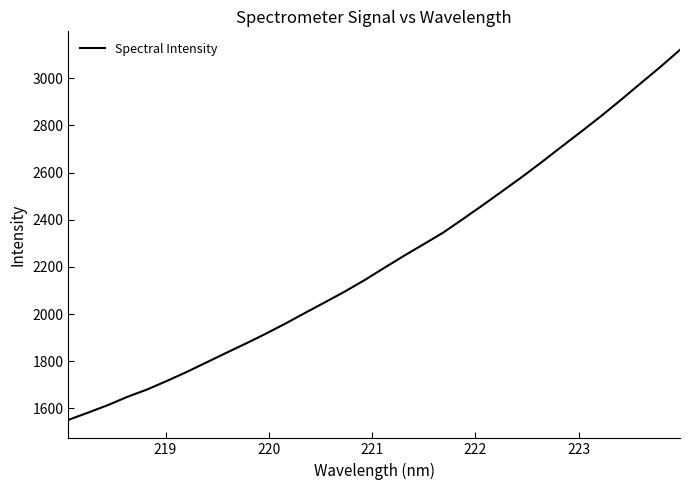

What is the difference between the maximum and minimum values?

1569.9